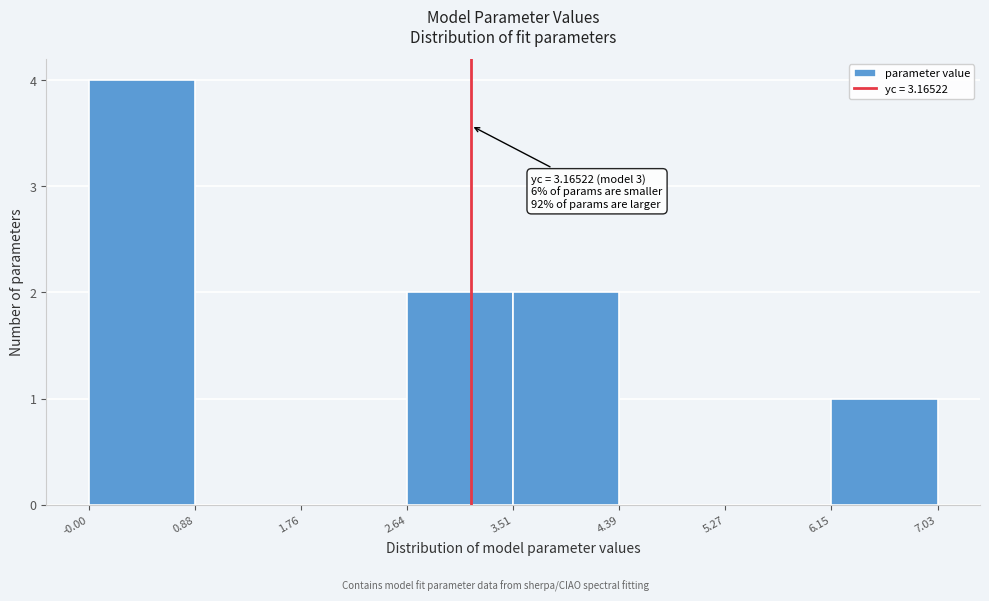

Over which range of the x-axis is the bar tallest?

-0.00 to 0.88